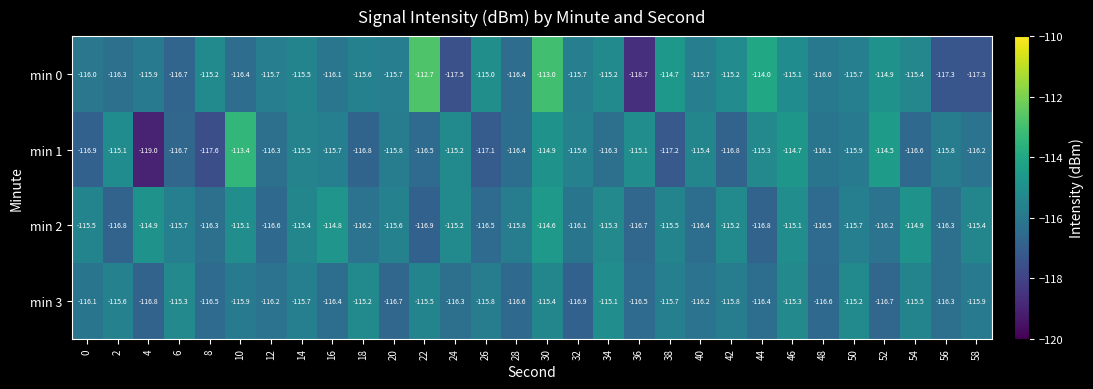

How many categories are shown in the chart?

30